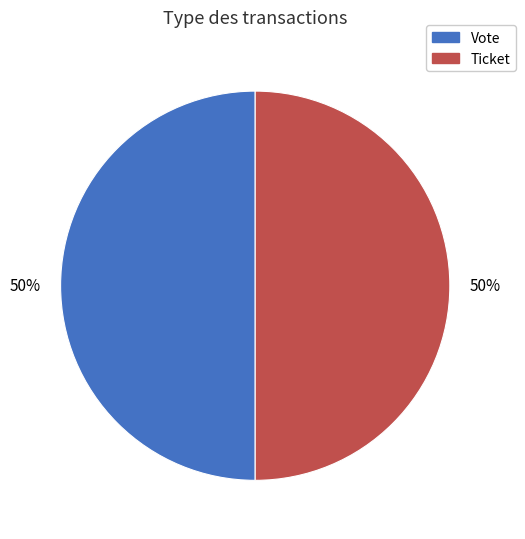

Approximately how many times larger is the value at Ticket compared to Vote?

1.0